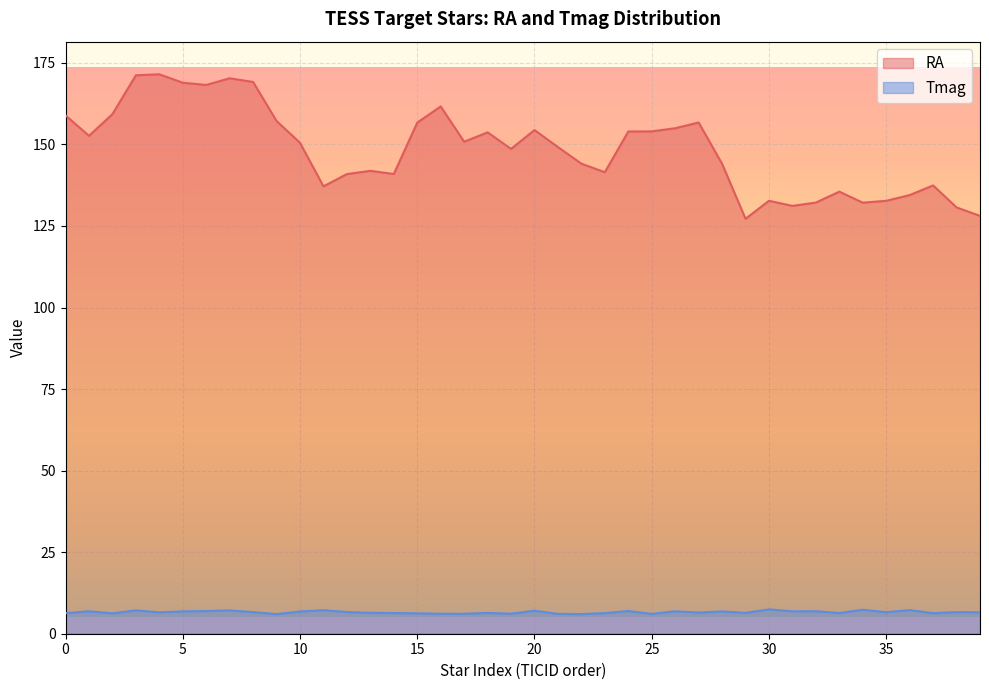

What is the value of the Tmag point at the 12th from the left?

7.2